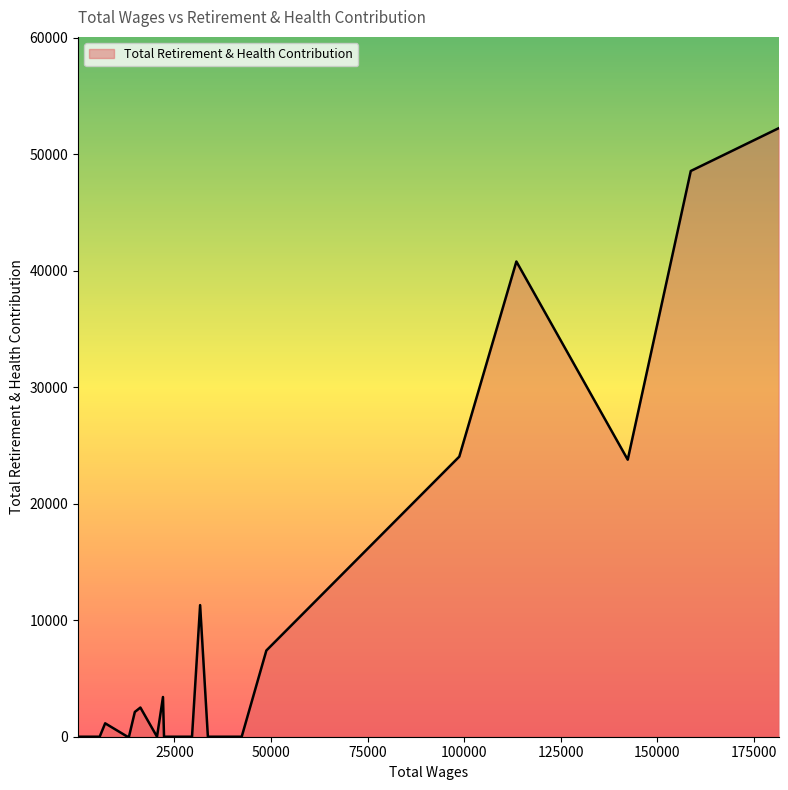

How many lines are shown in the chart?

1